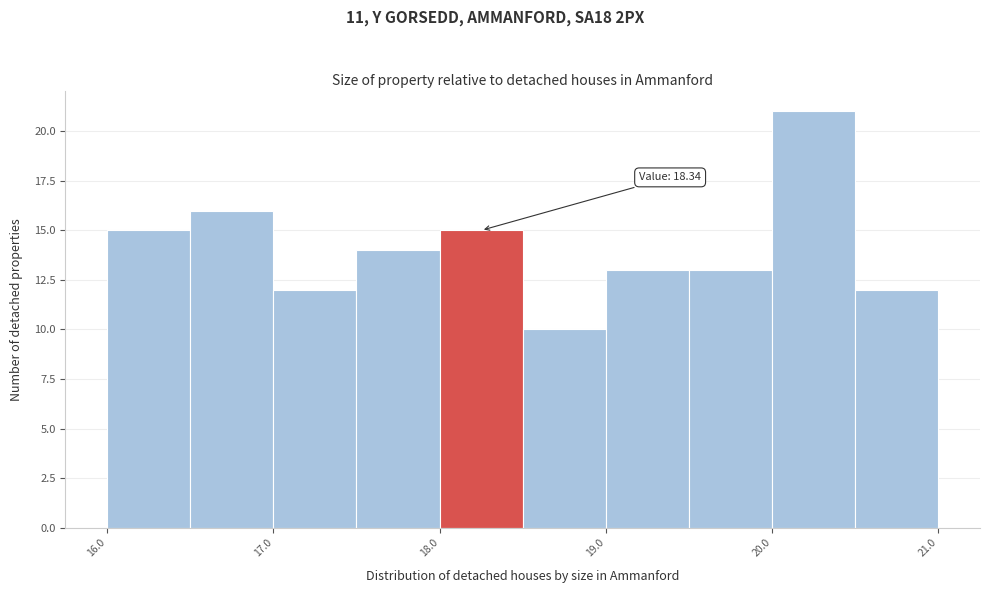

Over which range of the x-axis is the bar tallest?

20.0 to 20.5